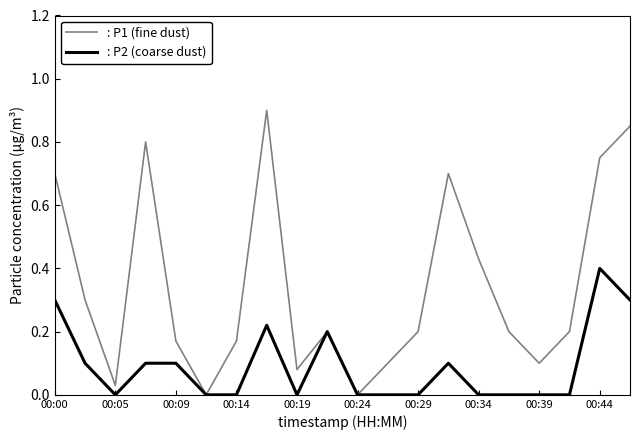

Which series has the largest total across all categories?

: P1 (fine dust)